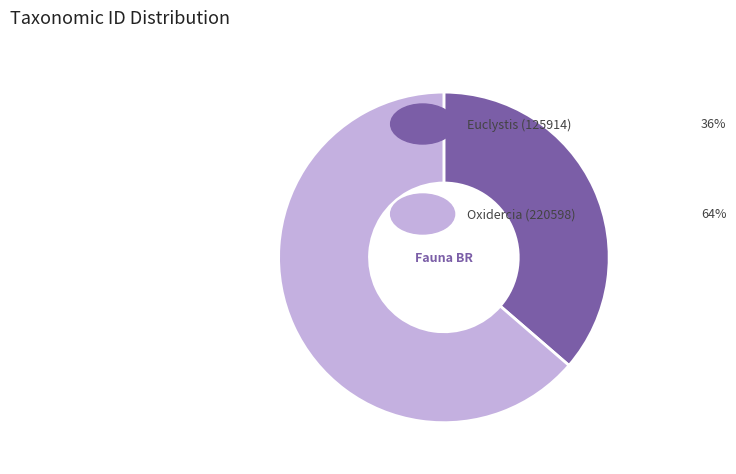

Which category accounts for the majority?

Oxidercia (220598)